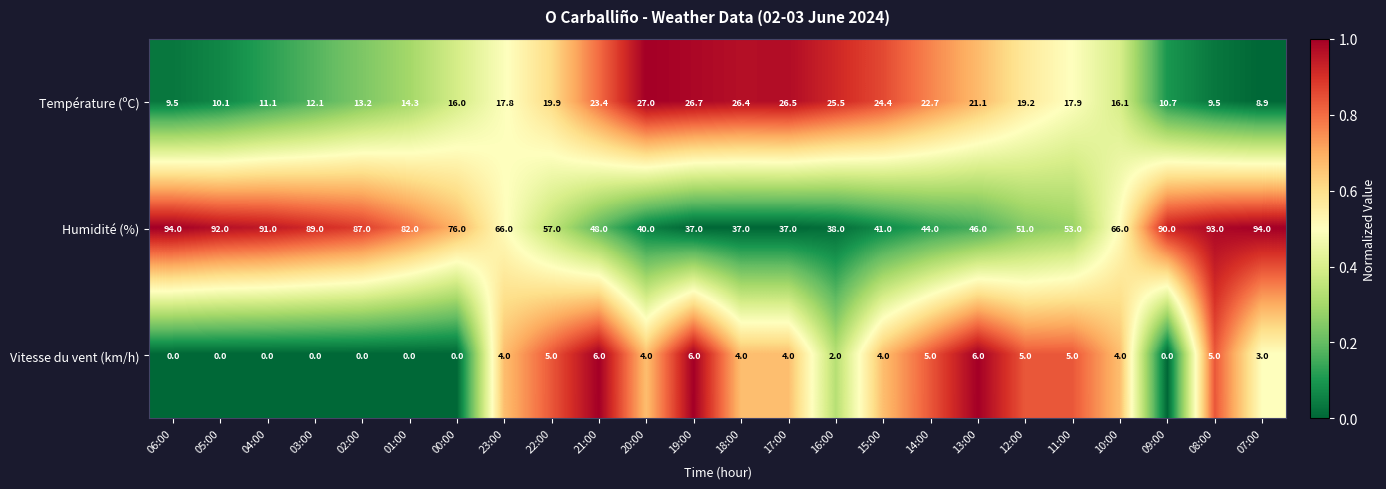

At how many categories does at least one series exceed 0?

24